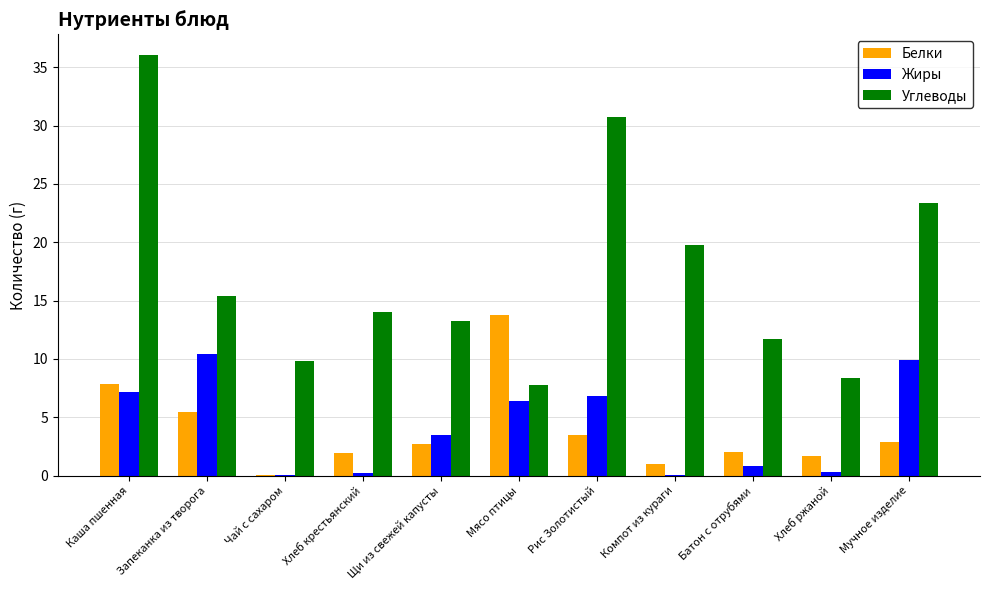

Which series has the widest spread of values?

Углеводы